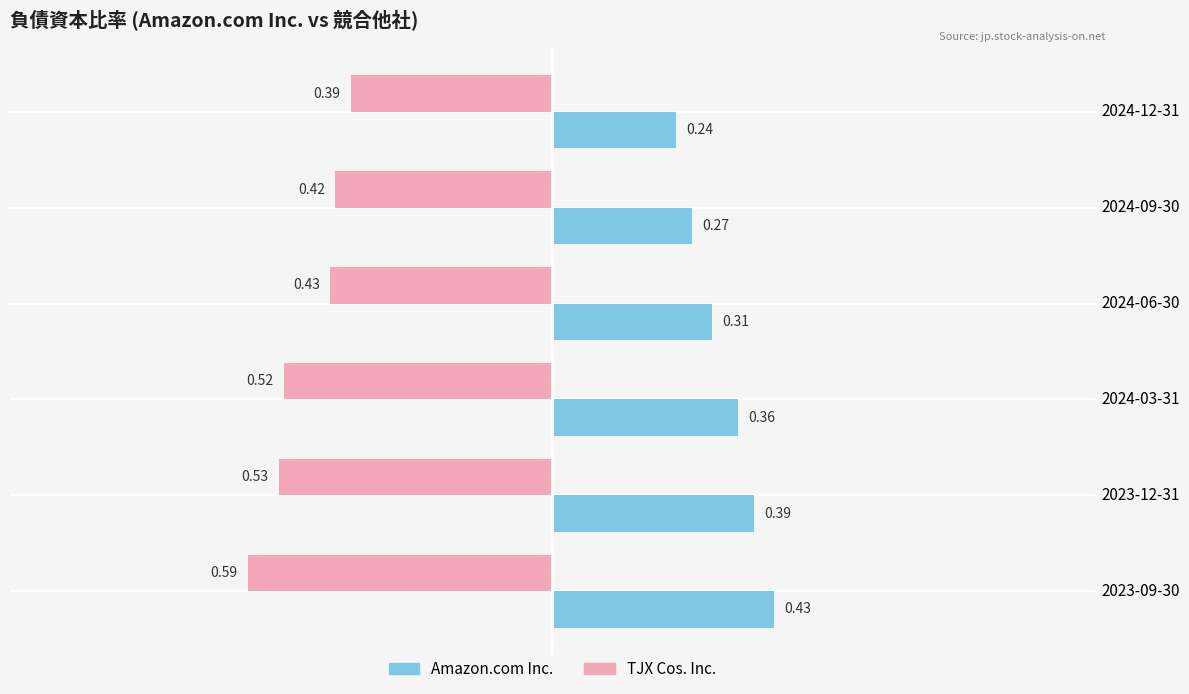

At which category is the sum across all series the highest?

2024-06-30